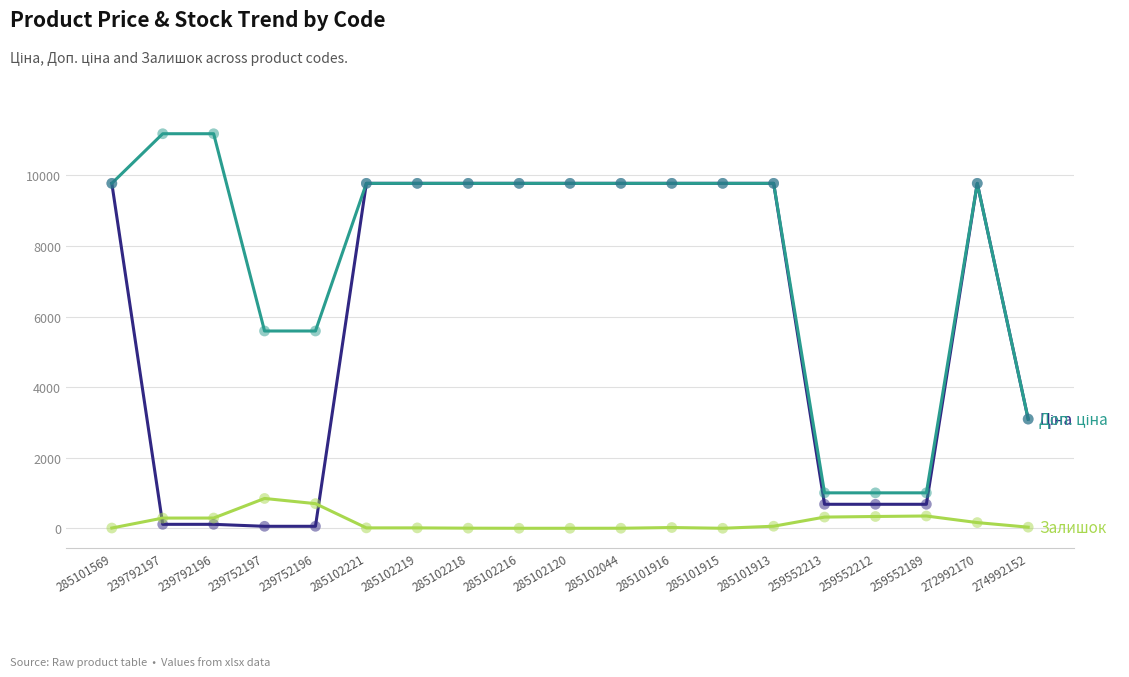

What is the greatest value displayed?

11182.0